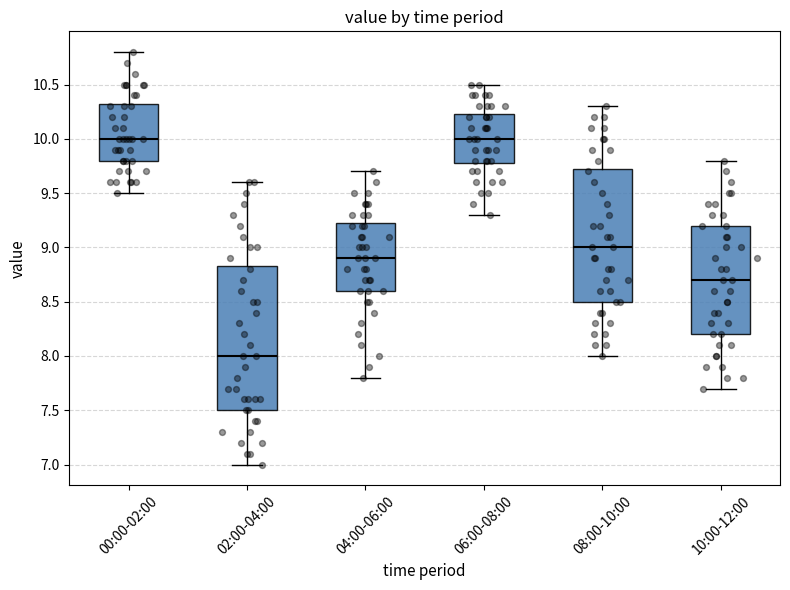

Comparing the boxes themselves (not the whiskers), which one is the tallest?

02:00-04:00